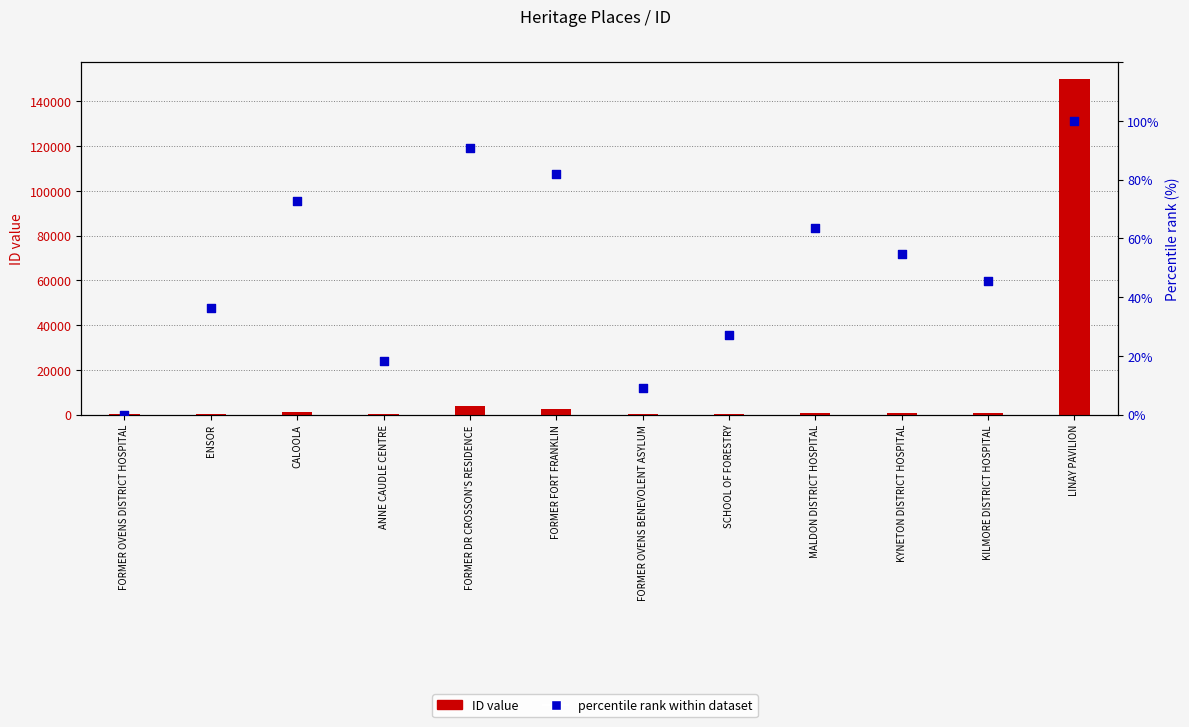

Which series has the largest total across all categories?

ID value